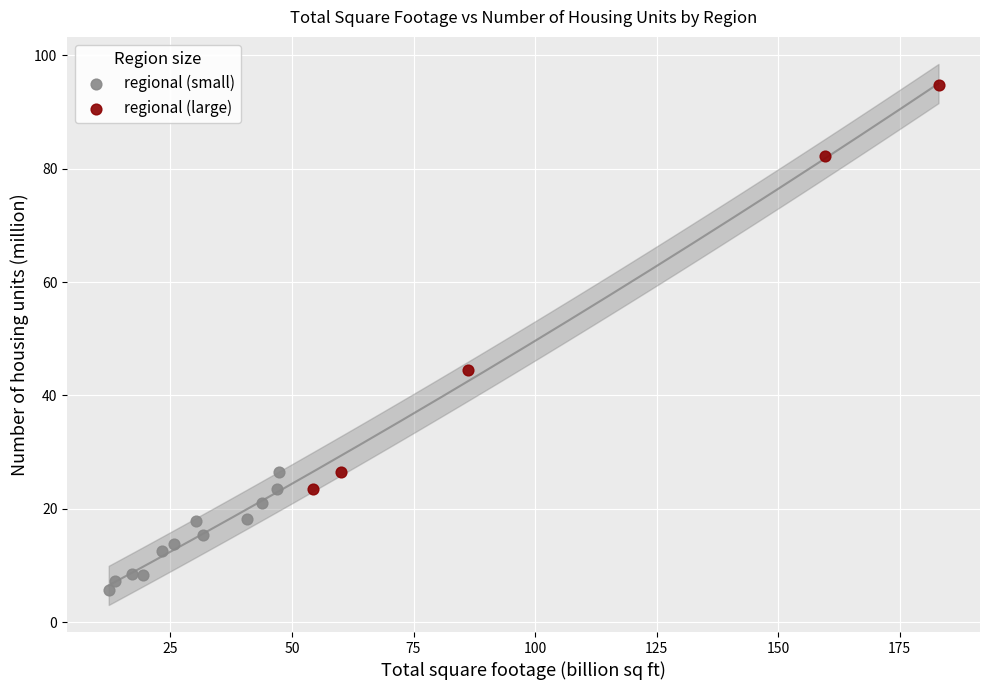

Which series reaches the minimum Y coordinate?

regional (small)